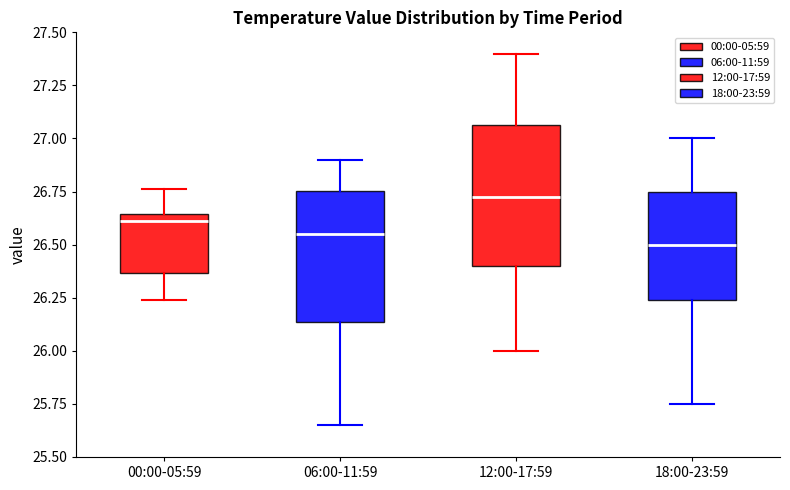

Which box's median line is the highest?

12:00-17:59